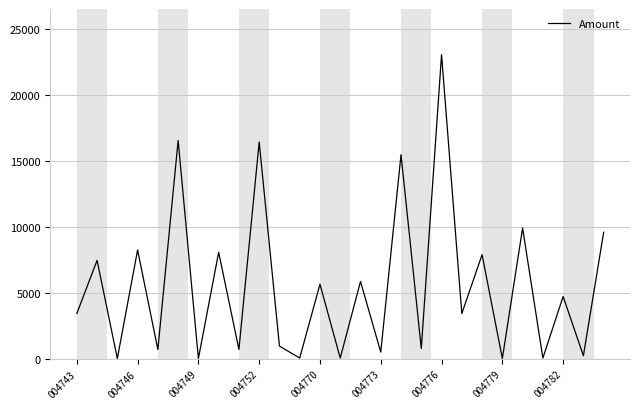

What is the maximum value shown in the chart?

23082.9